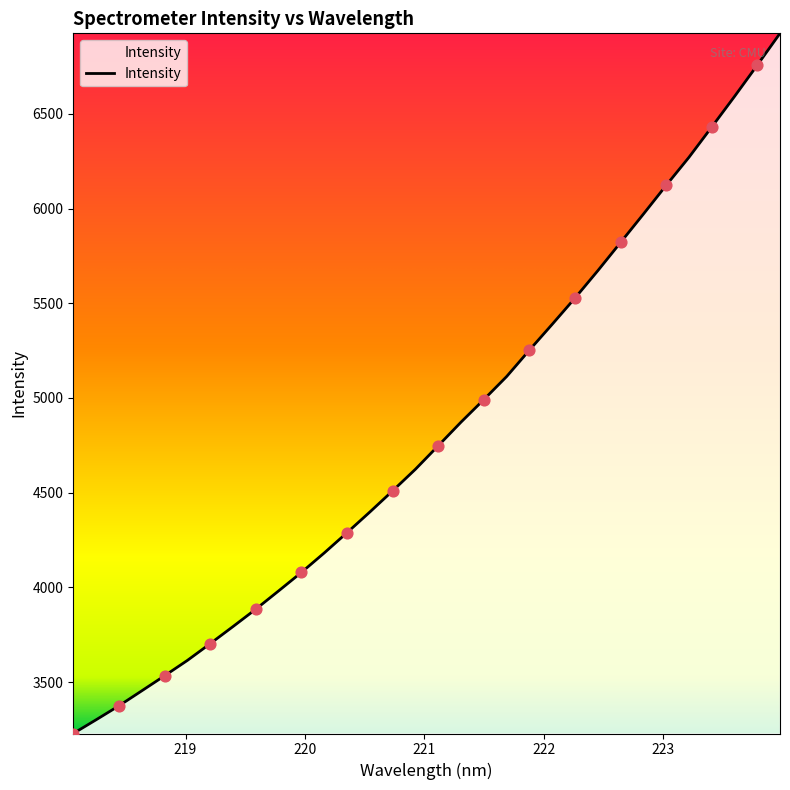

What is the maximum value shown in the chart?

6925.4